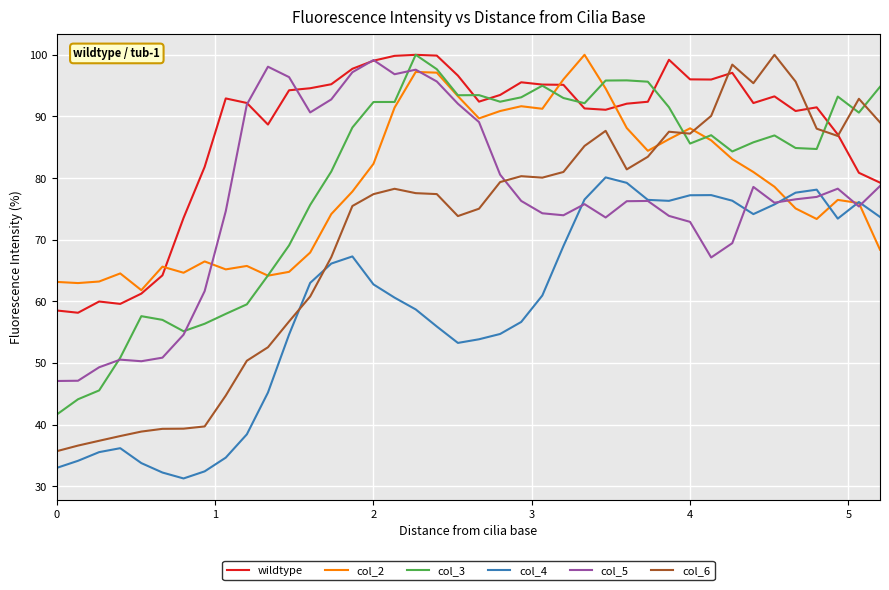

Which series has the widest spread of values?

col_6